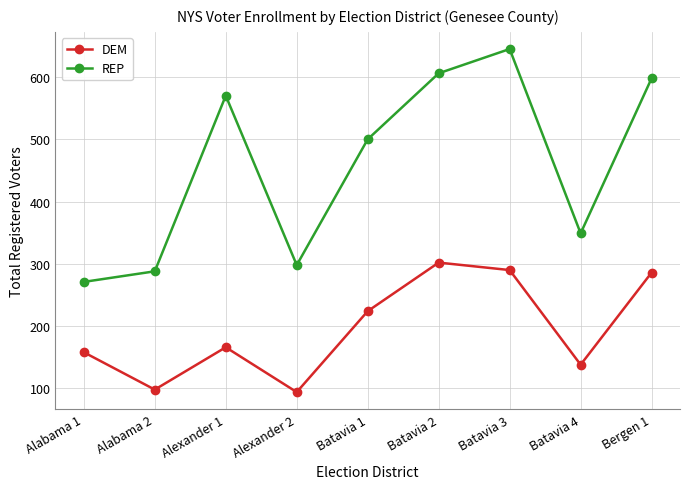

True or false: REP and DEM cross at least once.

False